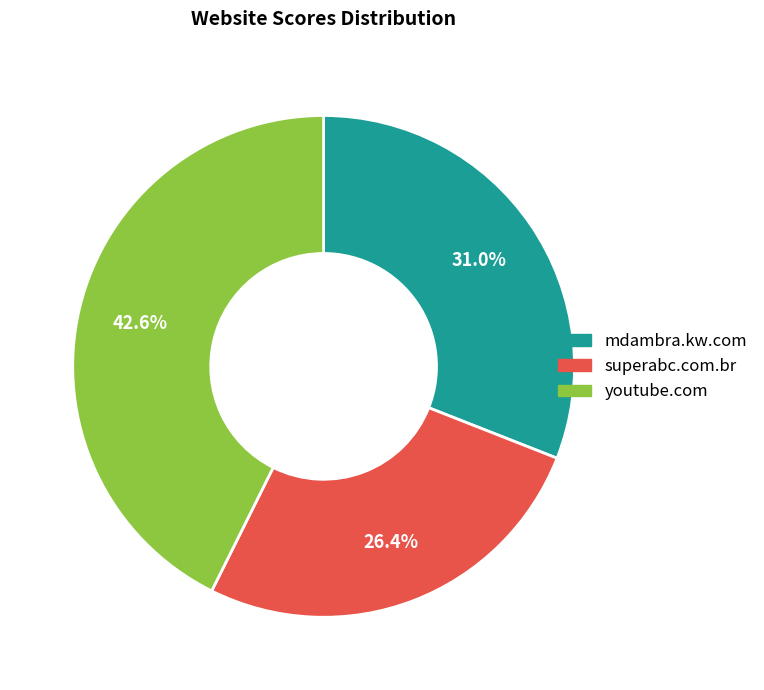

Is it true that superabc.com.br is 36% of the pie?

False